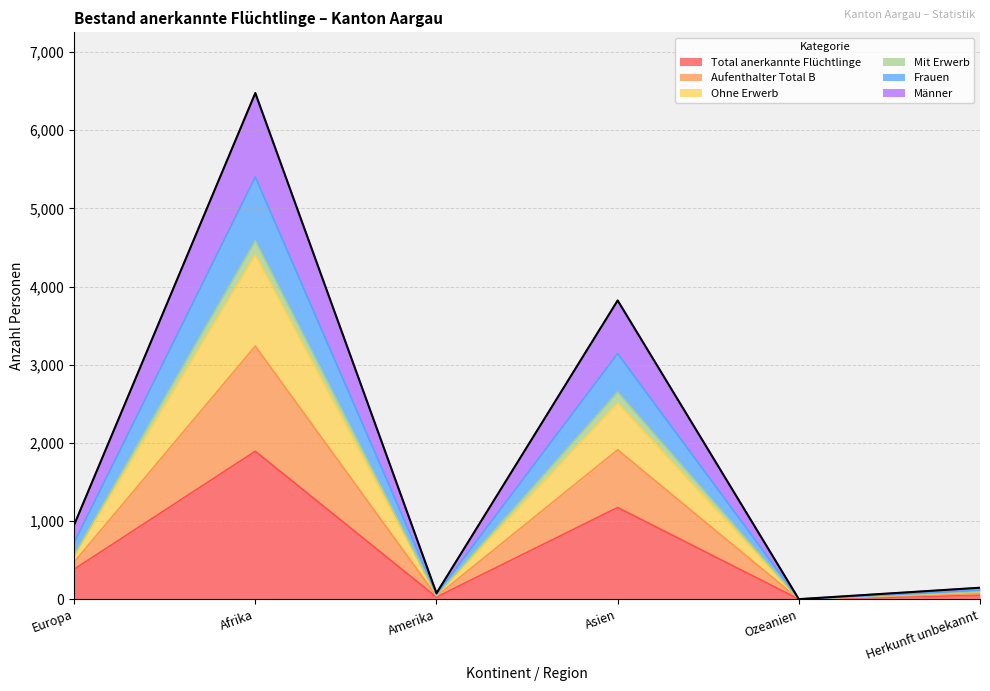

At how many categories does at least one series exceed 5864?

1